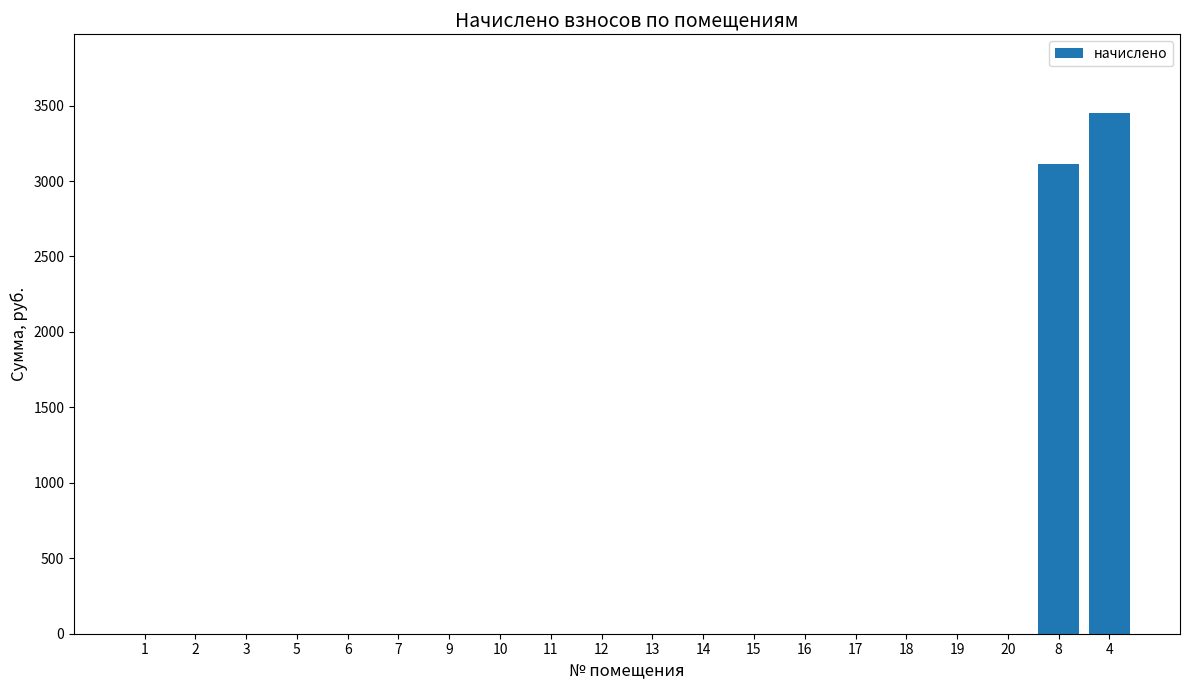

Count the number of categories in the chart.

20